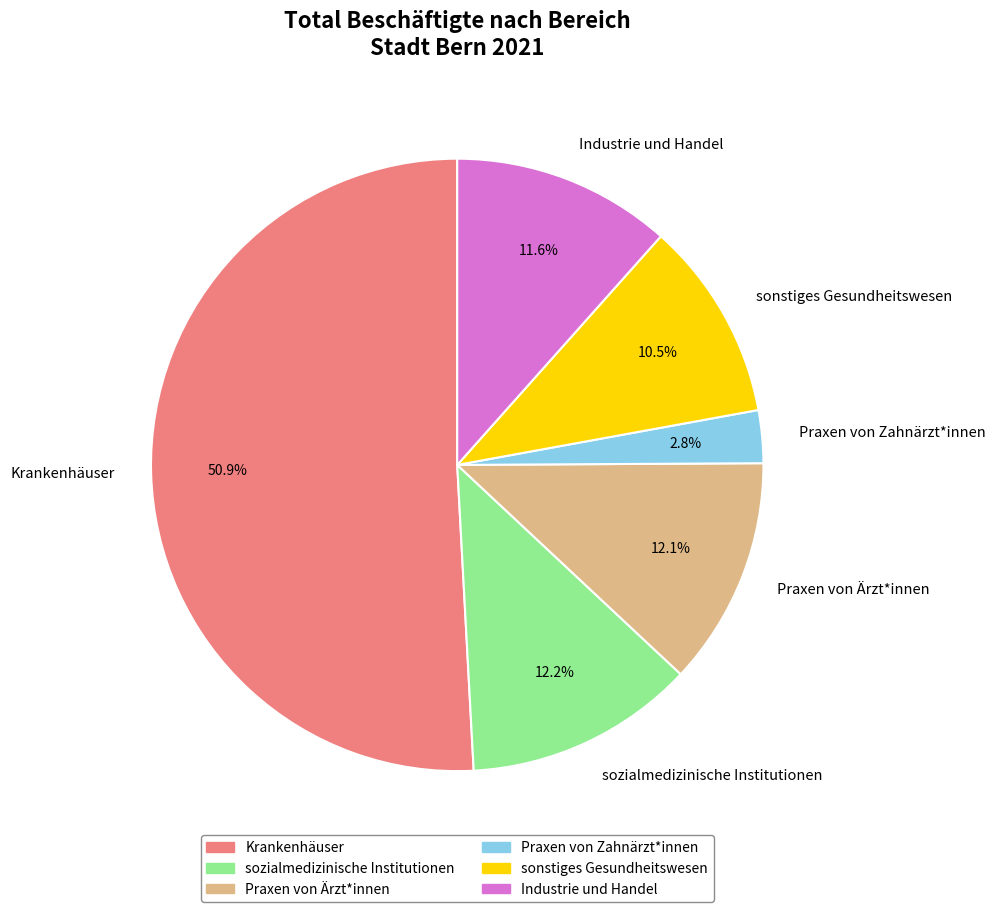

What is the majority slice?

Krankenhäuser